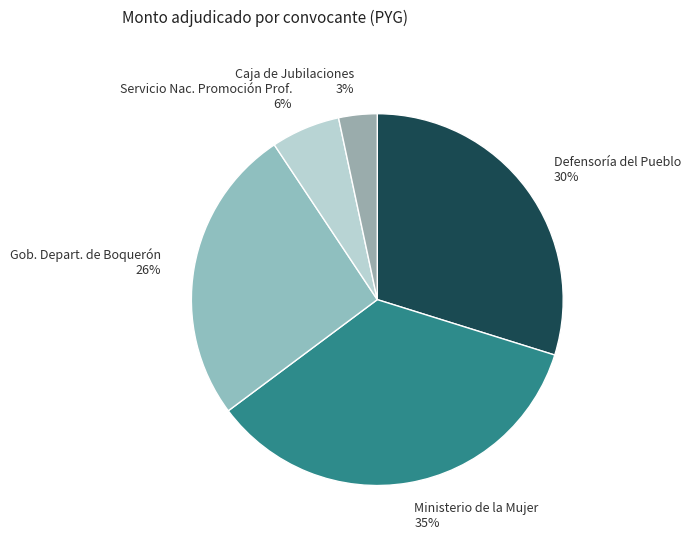

How many slices are in this pie chart?

5